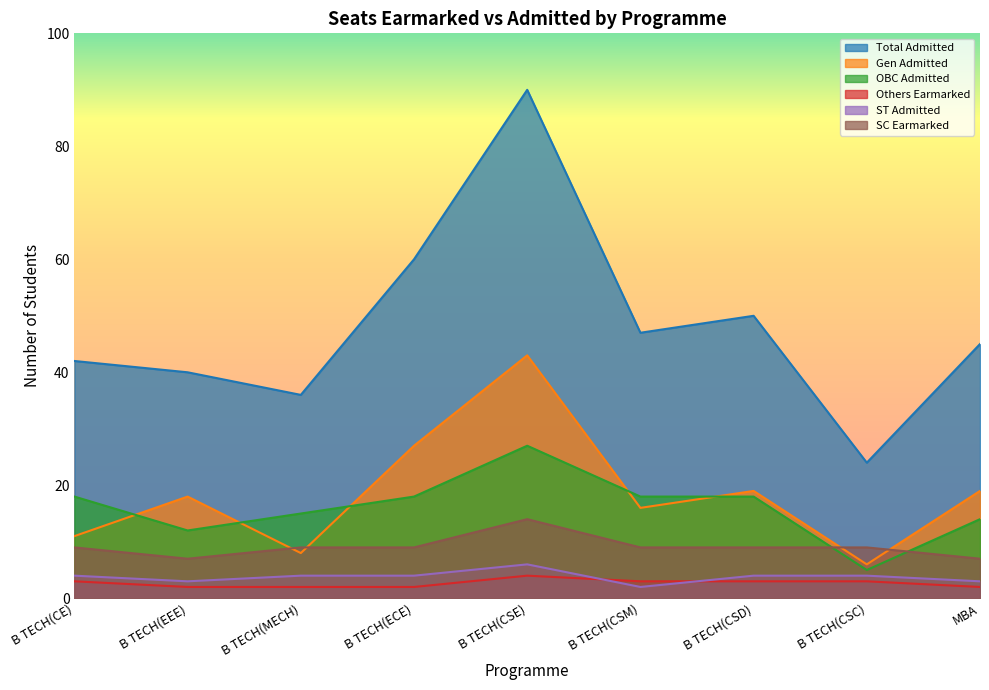

At B TECH(EEE), list the series in order from largest to smallest.

Total Admitted, Gen Admitted, OBC Admitted, SC Earmarked, ST Admitted, Others Earmarked